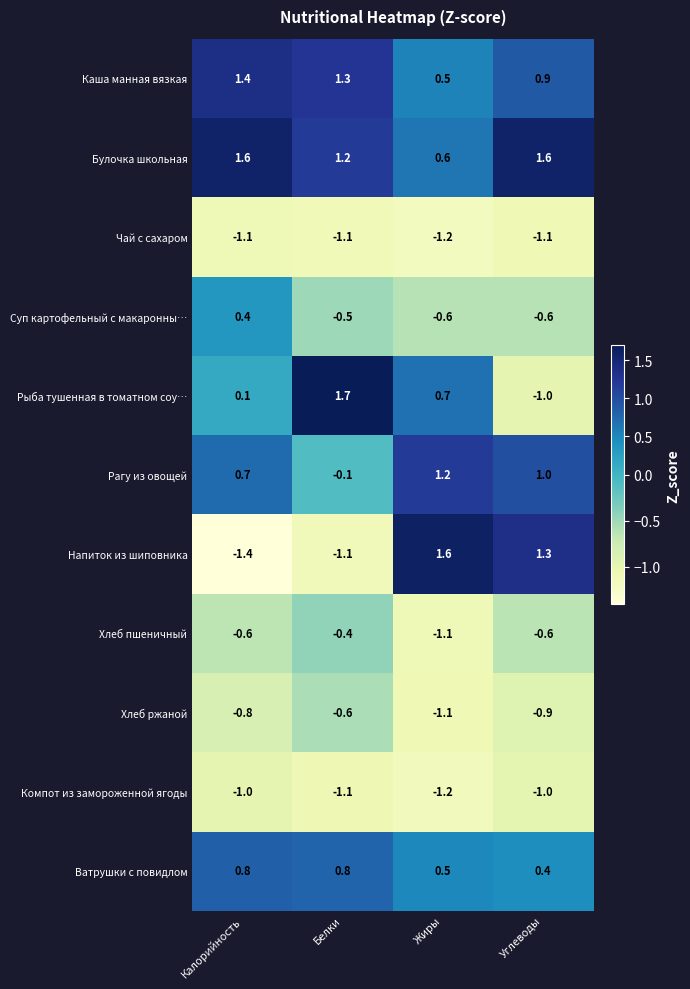

What is the maximum value shown in the chart?

1.7